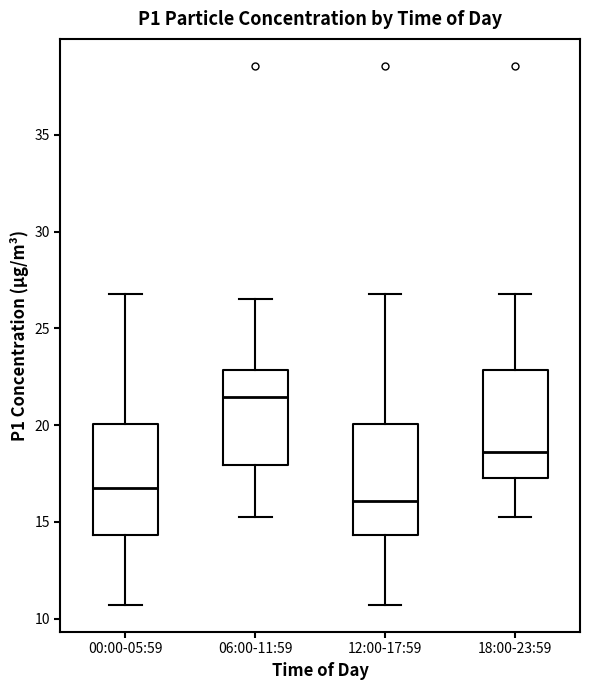

Reading left to right, transcribe this box plot: for each box, give where its median line is, the range the box spans, and where its two whiskers end, as read against the y-axis. The values are not printed on the chart, so give them approximately, as read against the axis.

00:00-05:59: median 17.0, box 14.5 to 20.0, whiskers 10.5 to 27.0
06:00-11:59: median 21.5, box 18.0 to 23.0, whiskers 15.5 to 26.5
12:00-17:59: median 16.0, box 14.5 to 20.0, whiskers 10.5 to 27.0
18:00-23:59: median 18.5, box 17.5 to 23.0, whiskers 15.5 to 27.0